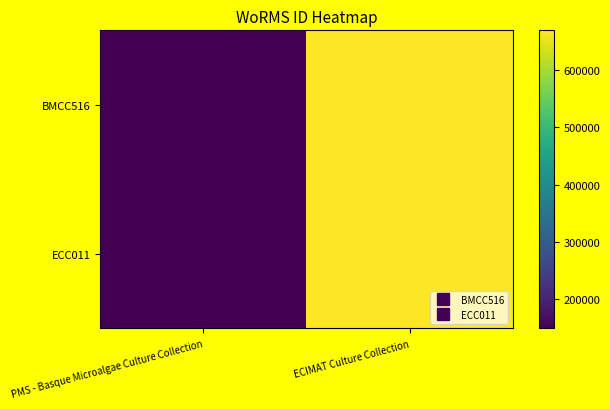

Reading left to right, extract all data points from this chart.

BMCC516: PMS - Basque Microalgae Culture Collection=148963	ECIMAT Culture Collection=668848
ECC011: PMS - Basque Microalgae Culture Collection=148963	ECIMAT Culture Collection=668848